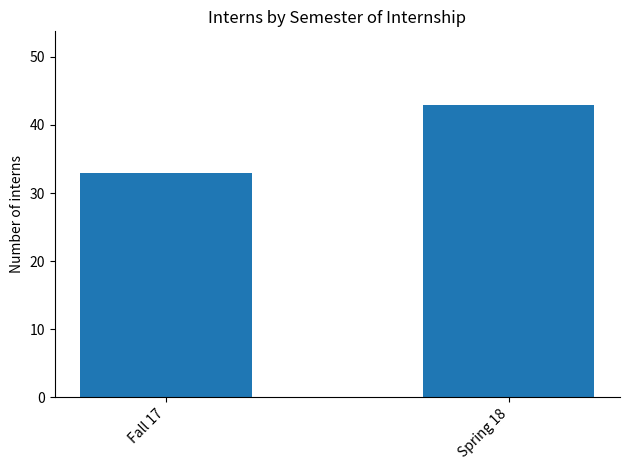

Approximately how many times larger is the value at Fall 17 compared to Spring 18?

0.8